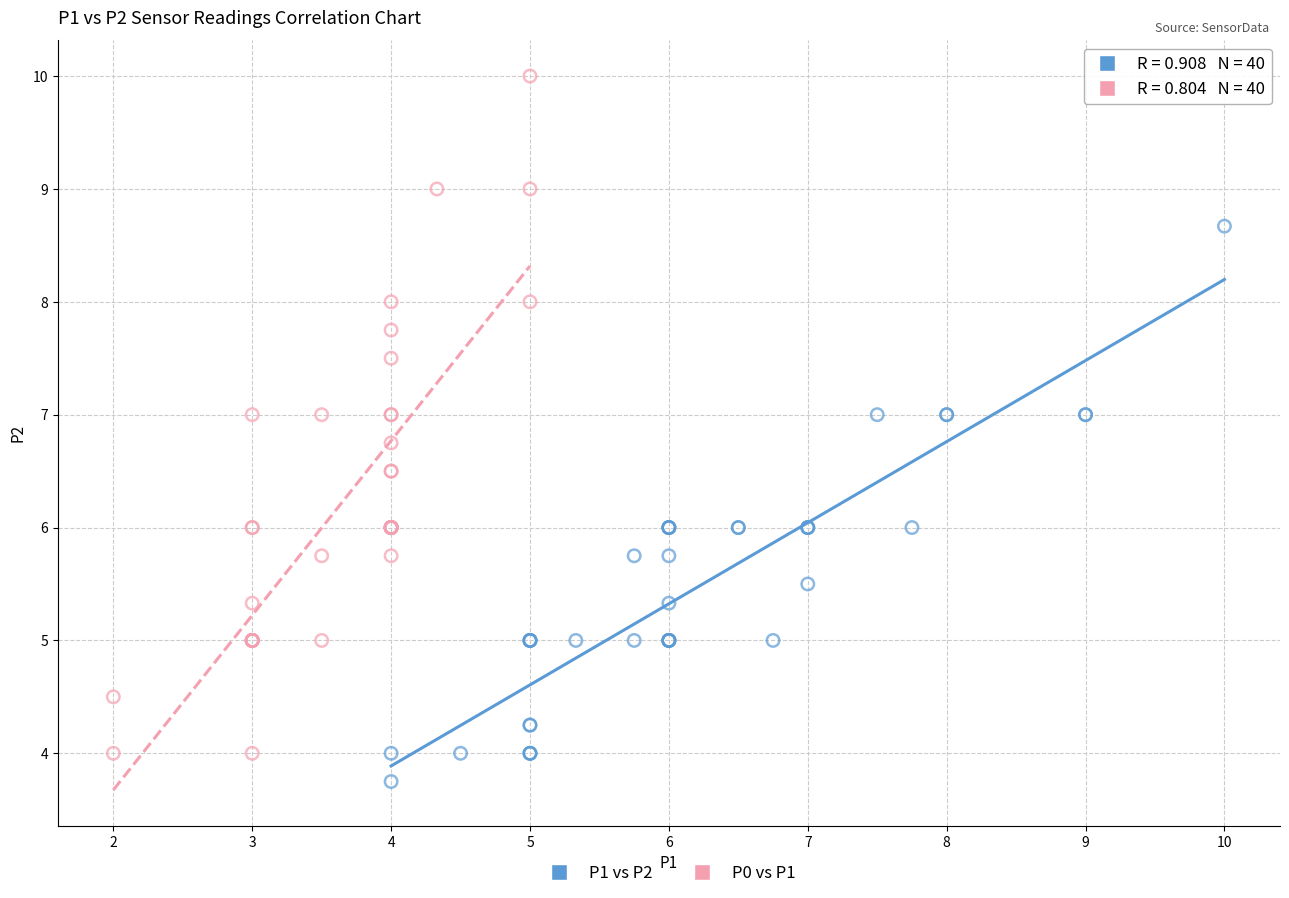

Which series reaches the minimum Y coordinate?

P1 vs P2